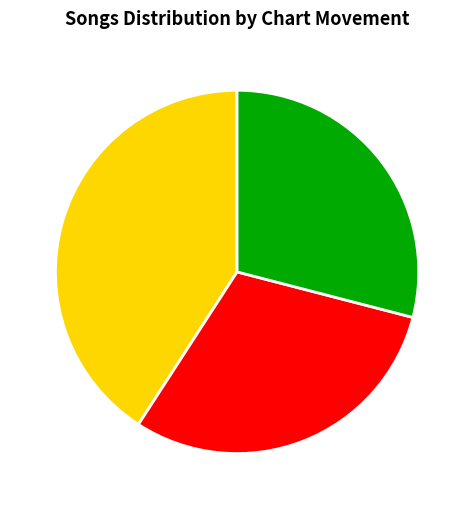

Which slice is the smallest?

down